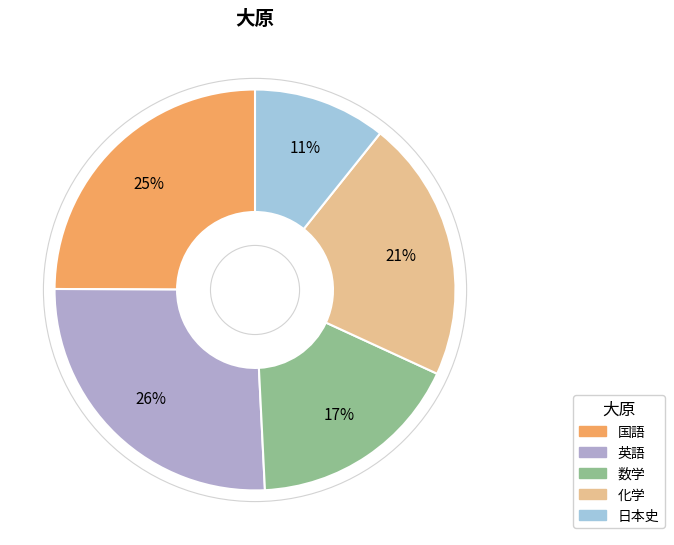

Which slice is the largest?

英語